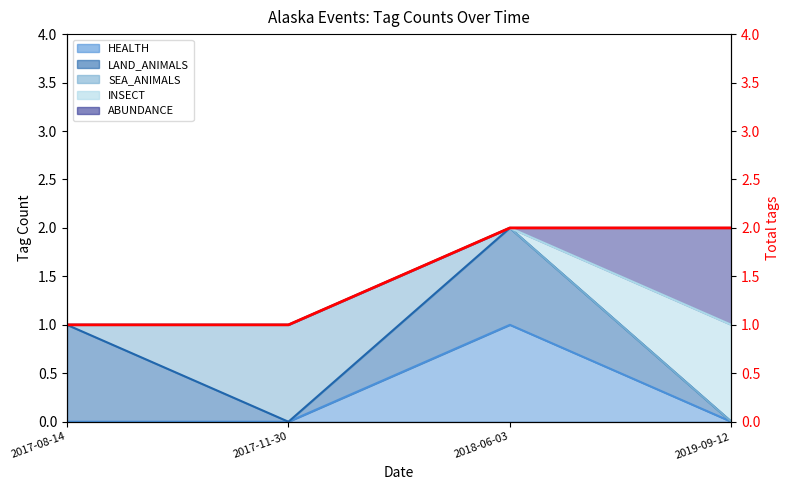

List the labels in order of value, largest first.

2018-06-03, 2019-09-12, 2017-08-14, 2017-11-30